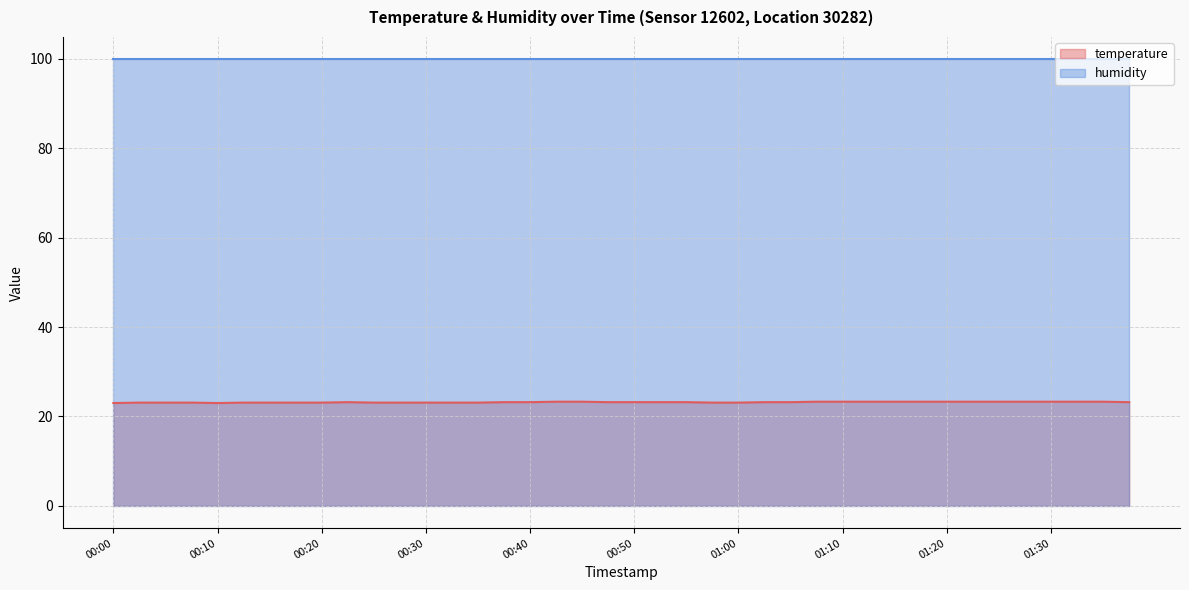

At which label is the value closest to 23?

00:00